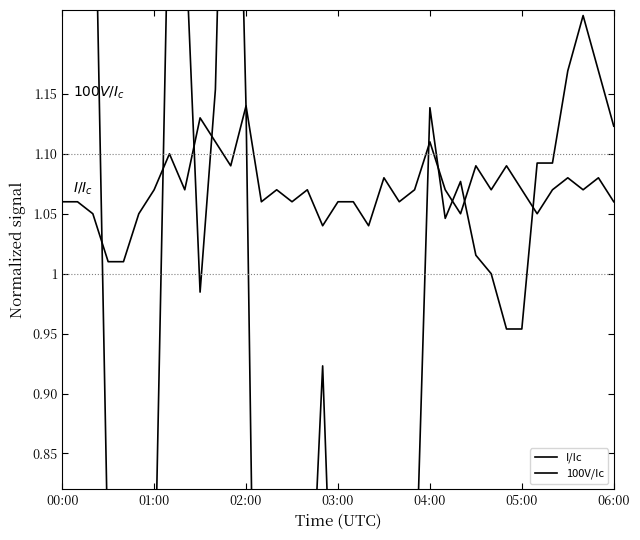

At which category is the sum across all series the highest?

11